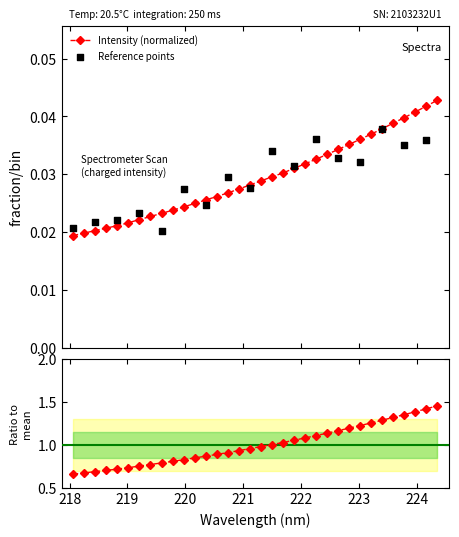

Between 17 and 32, which is larger?

32